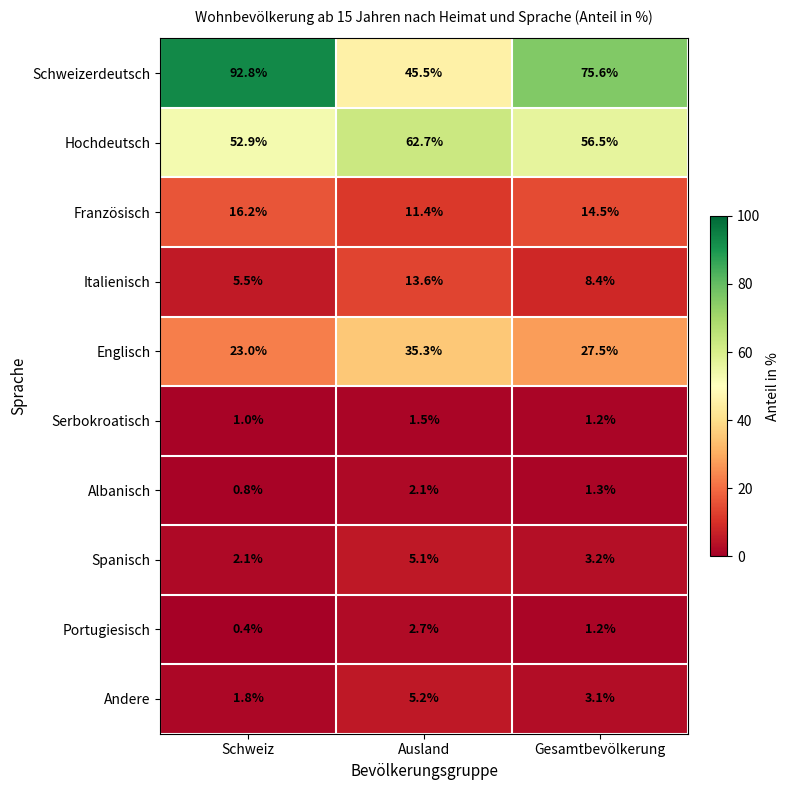

How many series are shown in this chart?

10